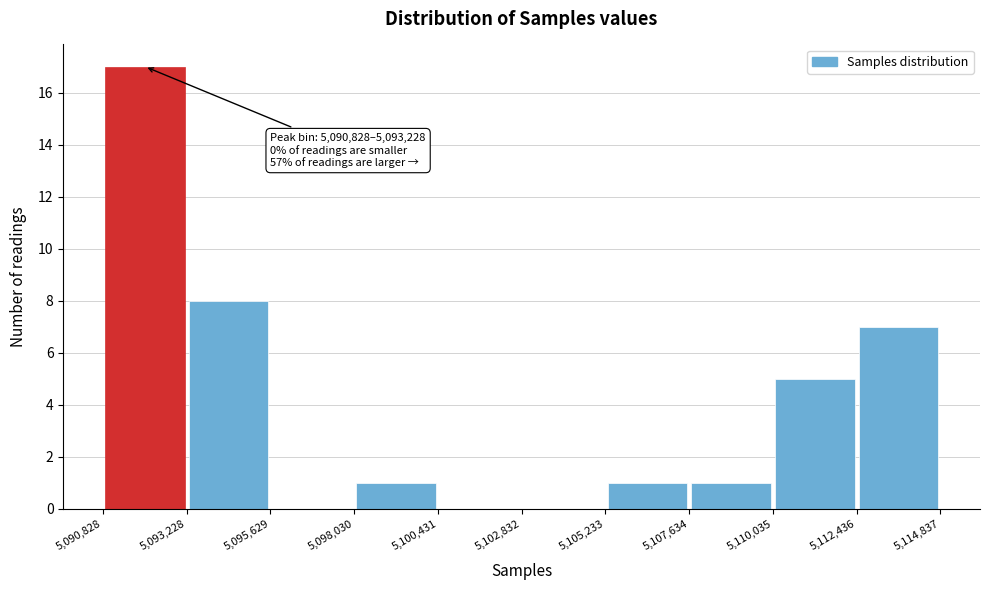

Which range on the x-axis has the tallest bar?

5,090,828 to 5,093,228